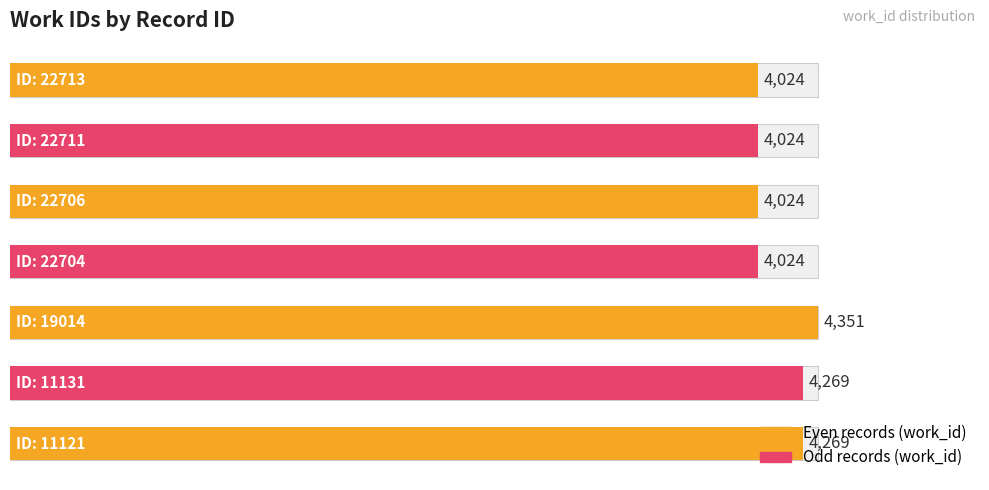

What is the minimum value shown in the chart?

4024